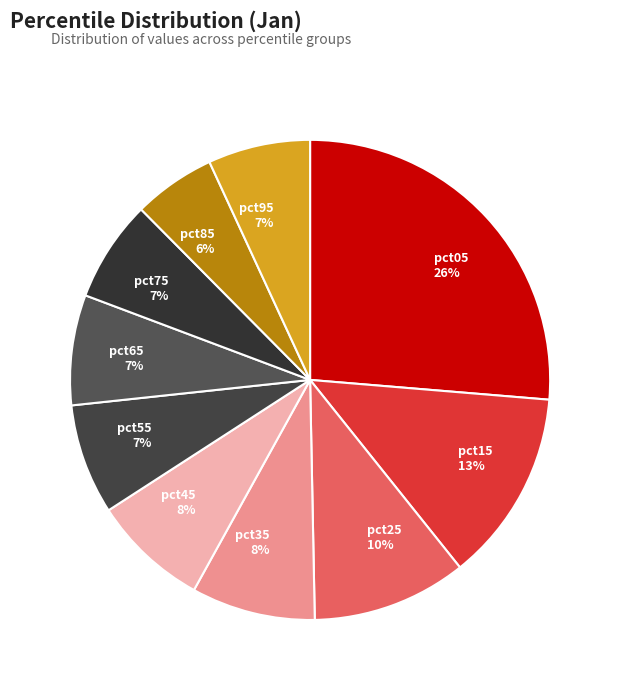

Do pct55 and pct75 together represent more than half of the pie?

No